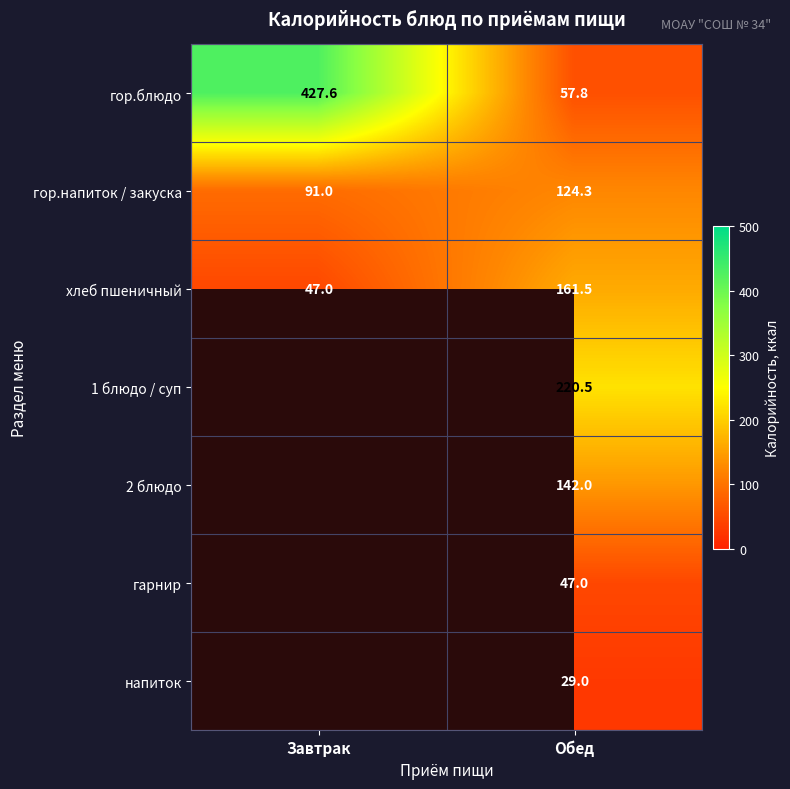

How many data points does each series have?

2